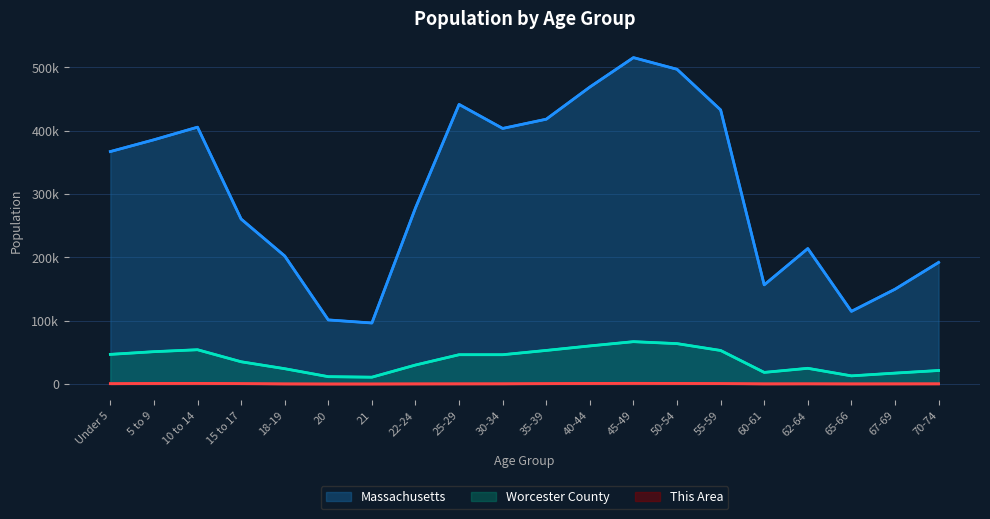

Reading right to left, list all the values displayed in this chart.

Massachusetts: 70-74=192001	67-69=149701	65-66=114758	62-64=213953	60-61=156594	55-59=432822	50-54=497001	45-49=515434	40-44=468954	35-39=418195	30-34=403616	25-29=441525	22-24=278048	21=96372	20=101248	18-19=202220	15 to 17=260536	10 to 14=405613	5 to 9=385687	Under 5=367087
Worcester County: 70-74=21352	67-69=17241	65-66=12880	62-64=24818	60-61=18373	55-59=52979	50-54=63806	45-49=66884	40-44=60172	35-39=53054	30-34=46280	25-29=46276	22-24=30007	21=10802	20=11619	18-19=24216	15 to 17=35162	10 to 14=54153	5 to 9=51093	Under 5=46823
This Area: 70-74=282	67-69=216	65-66=166	62-64=293	60-61=215	55-59=670	50-54=932	45-49=1092	40-44=874	35-39=584	30-34=310	25-29=251	22-24=181	21=51	20=38	18-19=166	15 to 17=611	10 to 14=1029	5 to 9=854	Under 5=515